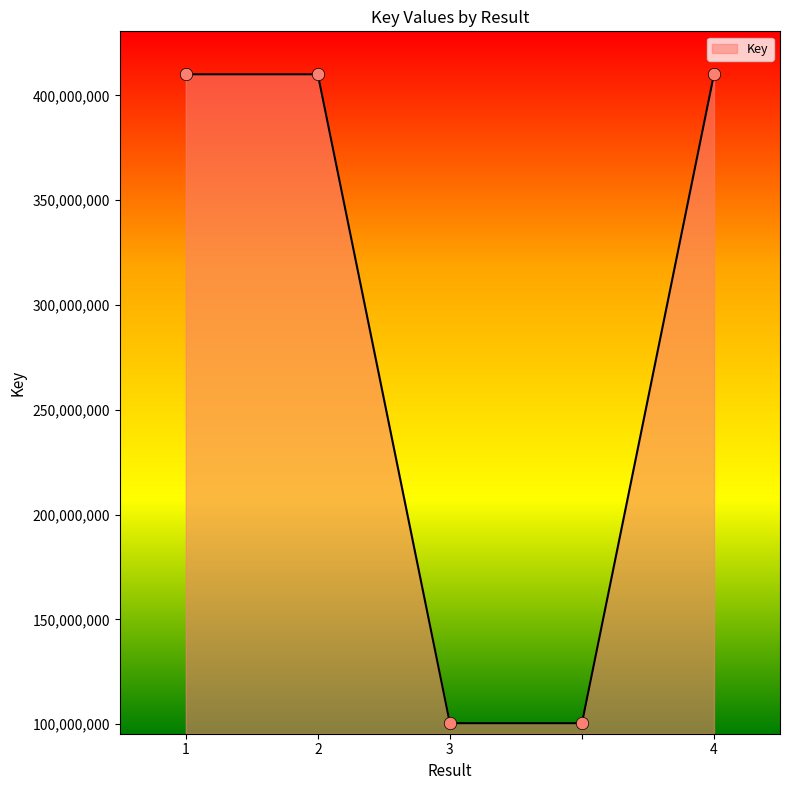

What is the smallest value displayed?

100439543